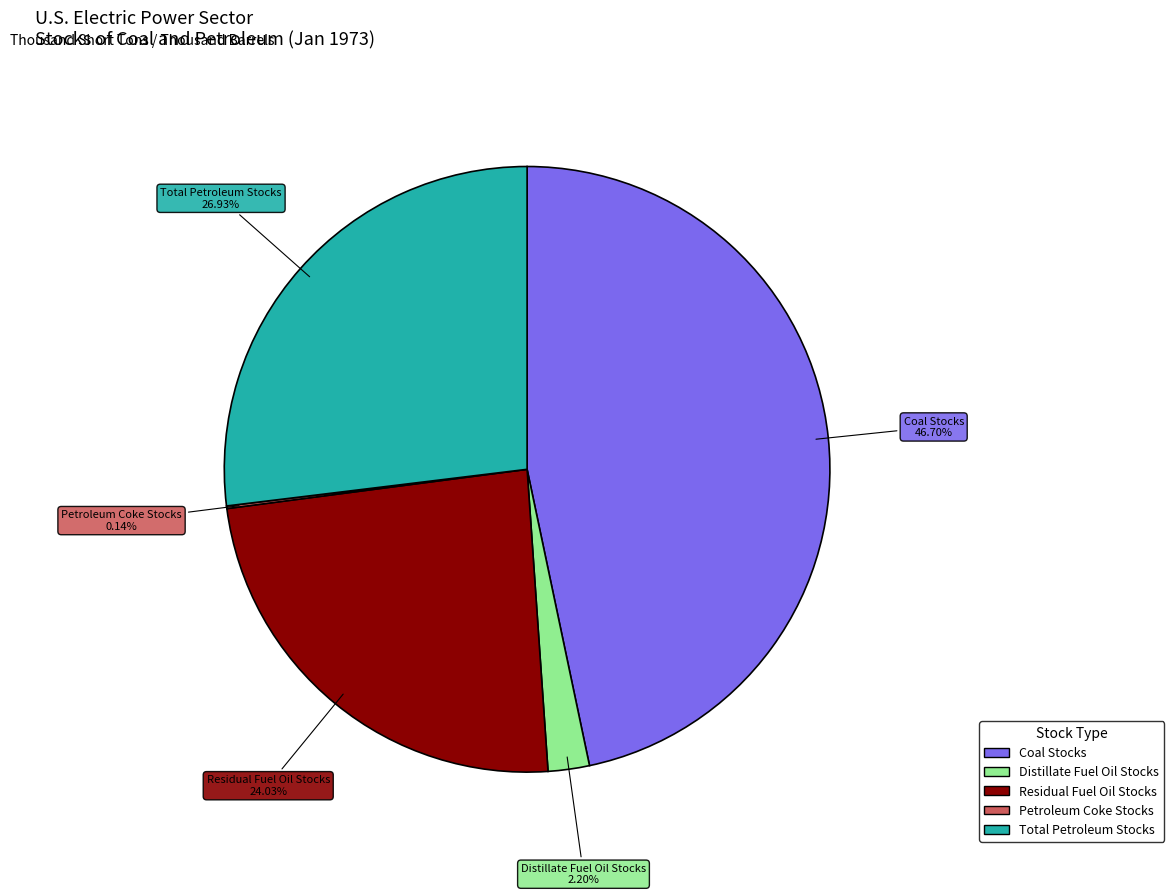

Which slice is the largest?

Coal Stocks